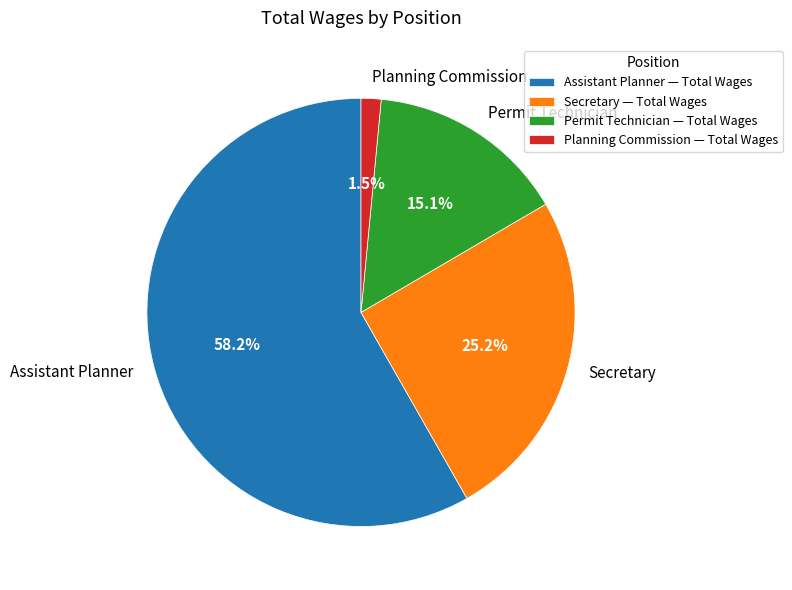

Rank the categories by value from lowest to highest.

Planning Commission, Permit Technician, Secretary, Assistant Planner